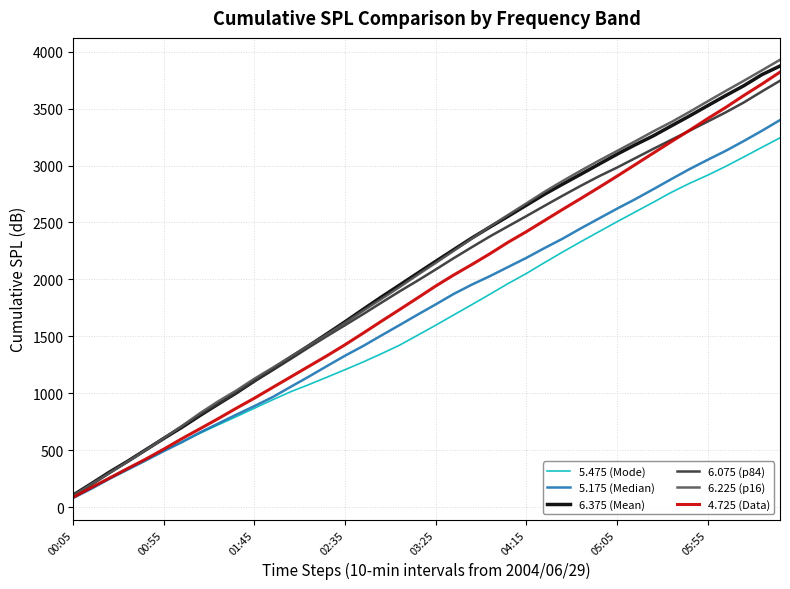

Which series has the widest spread of values?

6.225 (p16)